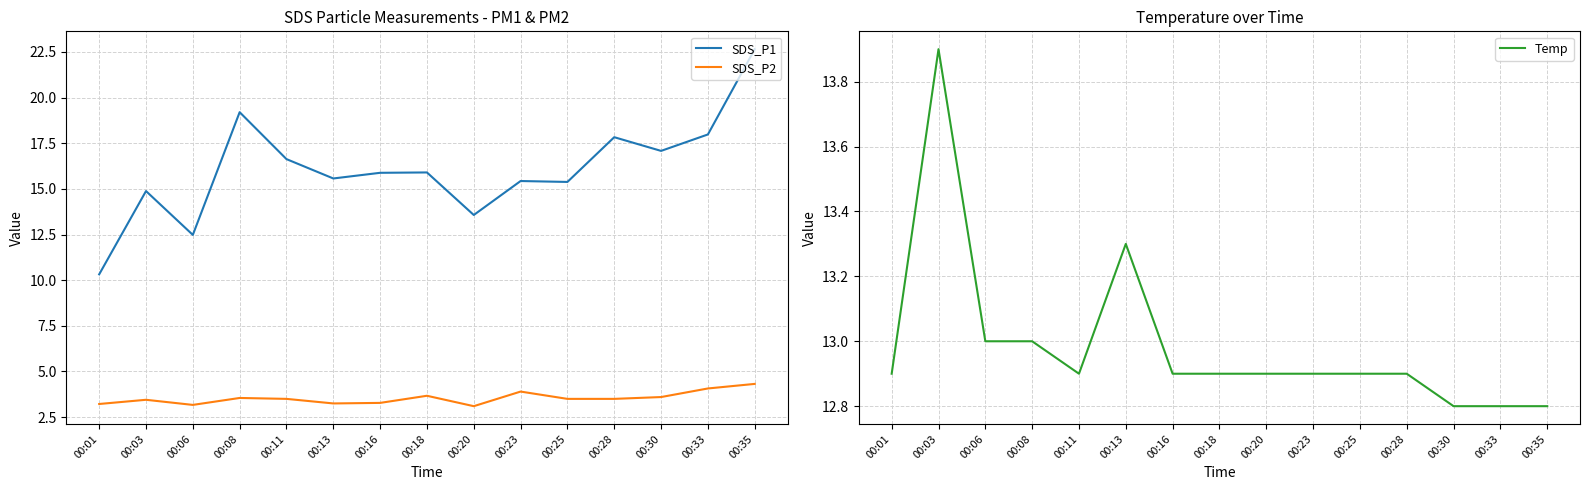

Reading right to left, extract all data points from this chart.

SDS_P1: 22.6	18.0	17.1	17.8	15.4	15.4	13.6	15.9	15.9	15.6	16.6	19.2	12.5	14.9	10.3
SDS_P2: 4.3	4.1	3.6	3.5	3.5	3.9	3.1	3.7	3.3	3.2	3.5	3.5	3.2	3.5	3.2
Temp: 12.8	12.8	12.8	12.9	12.9	12.9	12.9	12.9	12.9	13.3	12.9	13.0	13.0	13.9	12.9